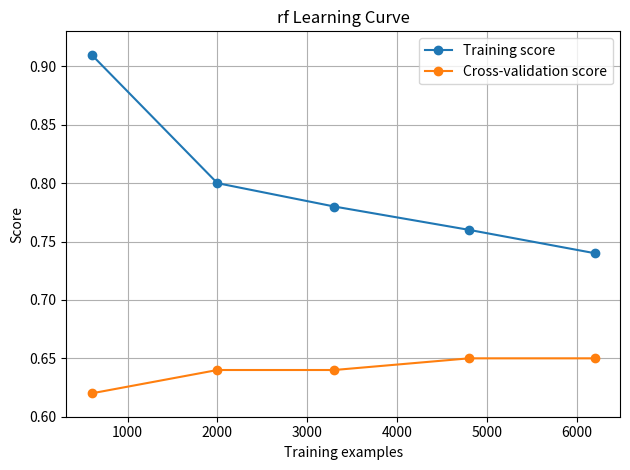

Which series has the widest spread of values?

Training score